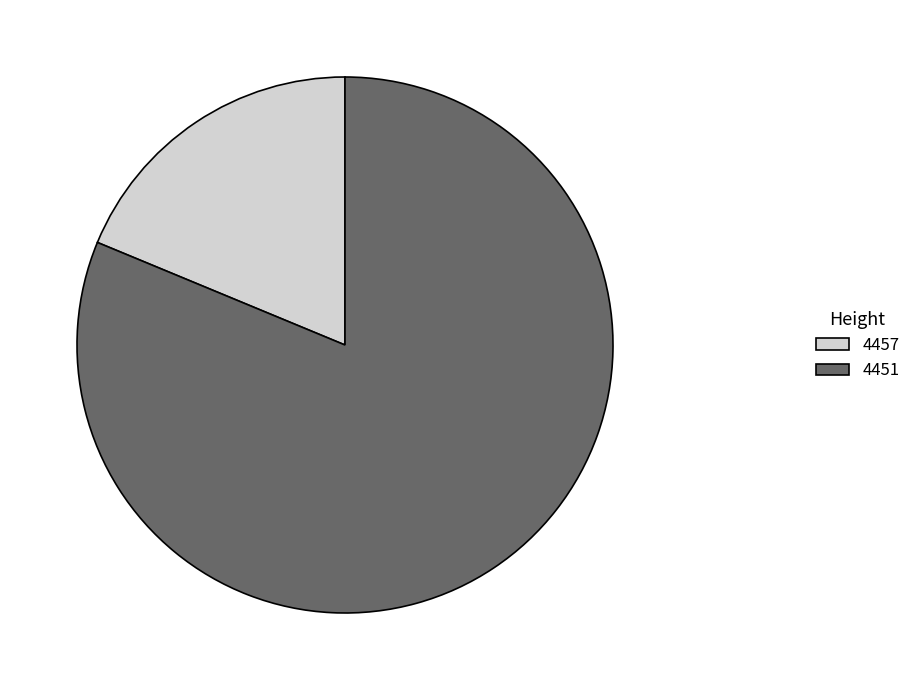

Is it true that 4451 is 90% of the pie?

False